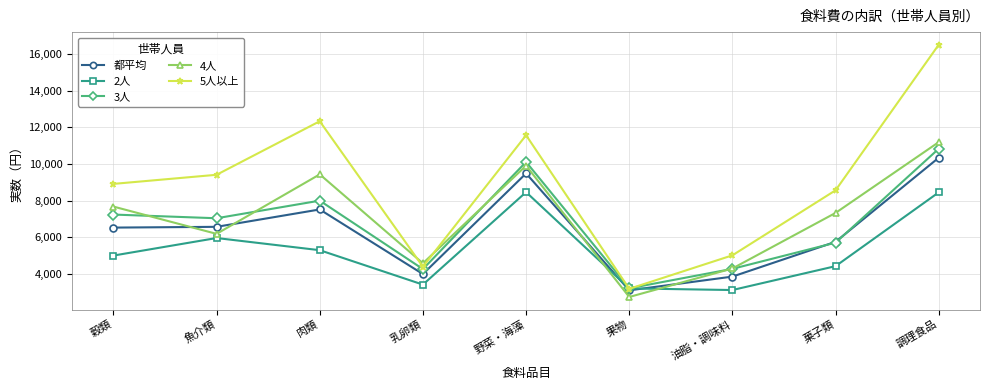

True or false: 3人 has a value of 7245 at 穀類.

True